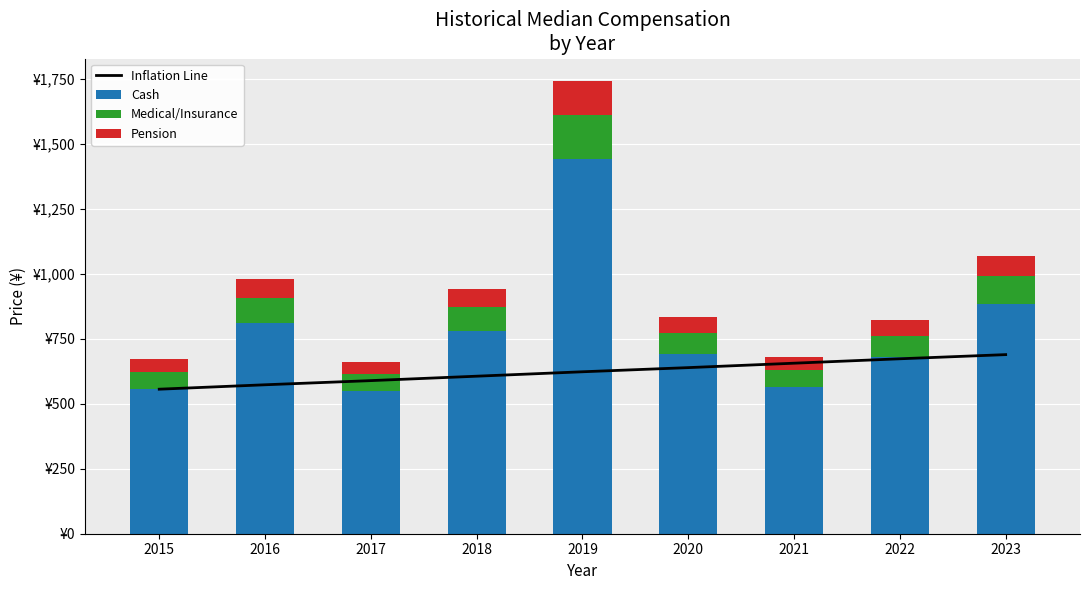

What is the sum of the Cash values at 2022 and 2019?

2120